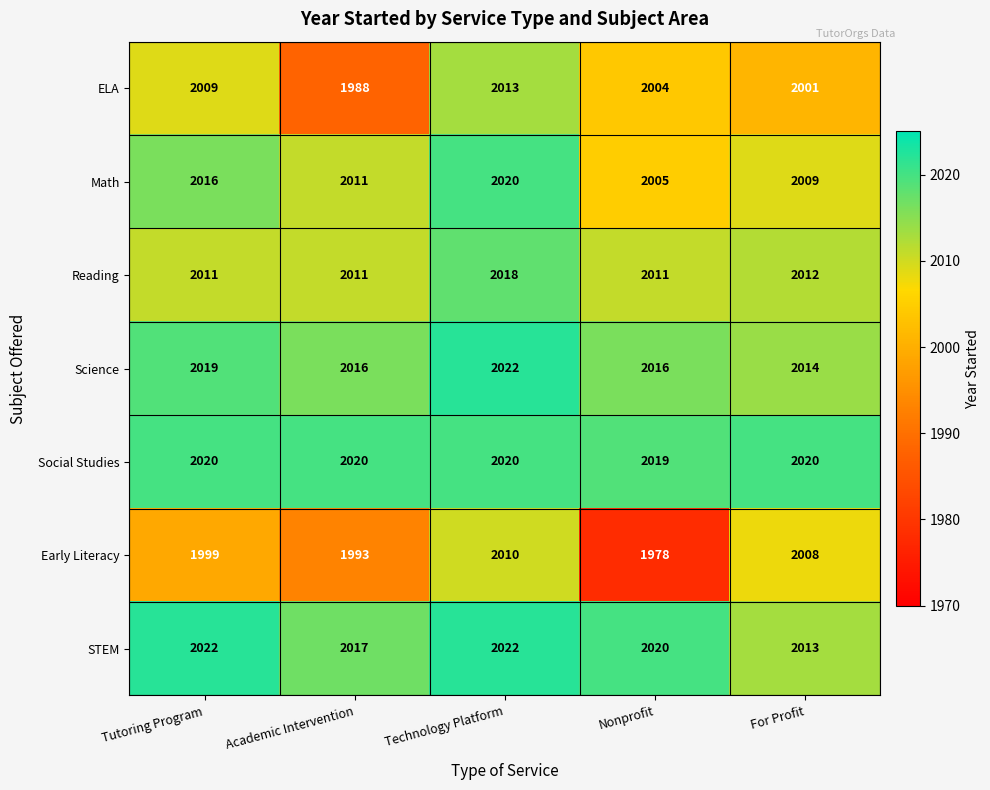

Which series changed the most between Tutoring Program and Technology Platform?

Early Literacy